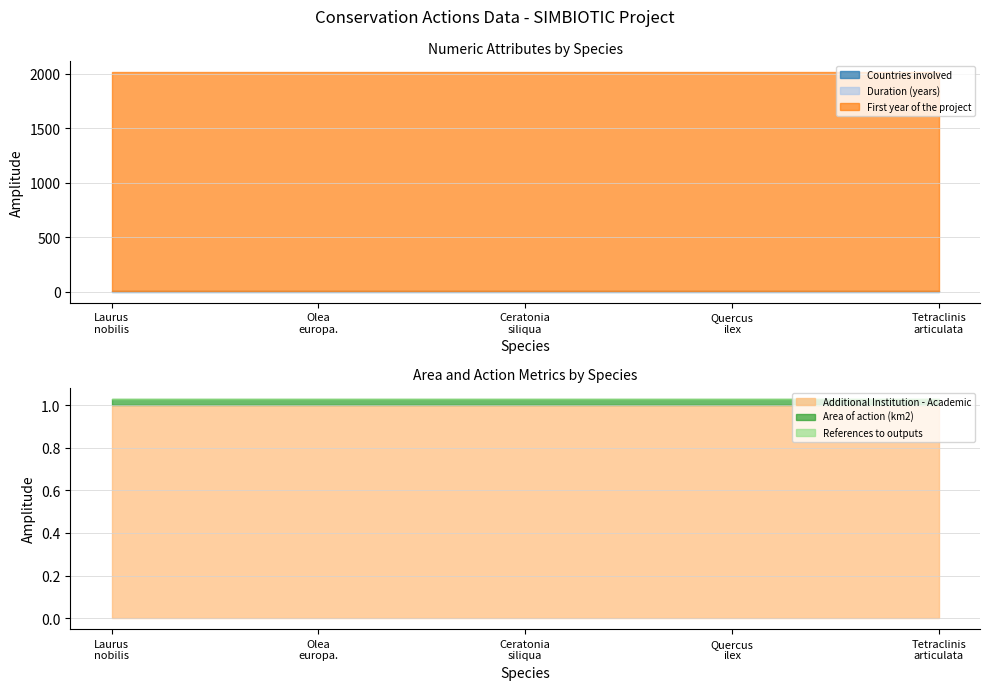

Count the number of categories in the chart.

5